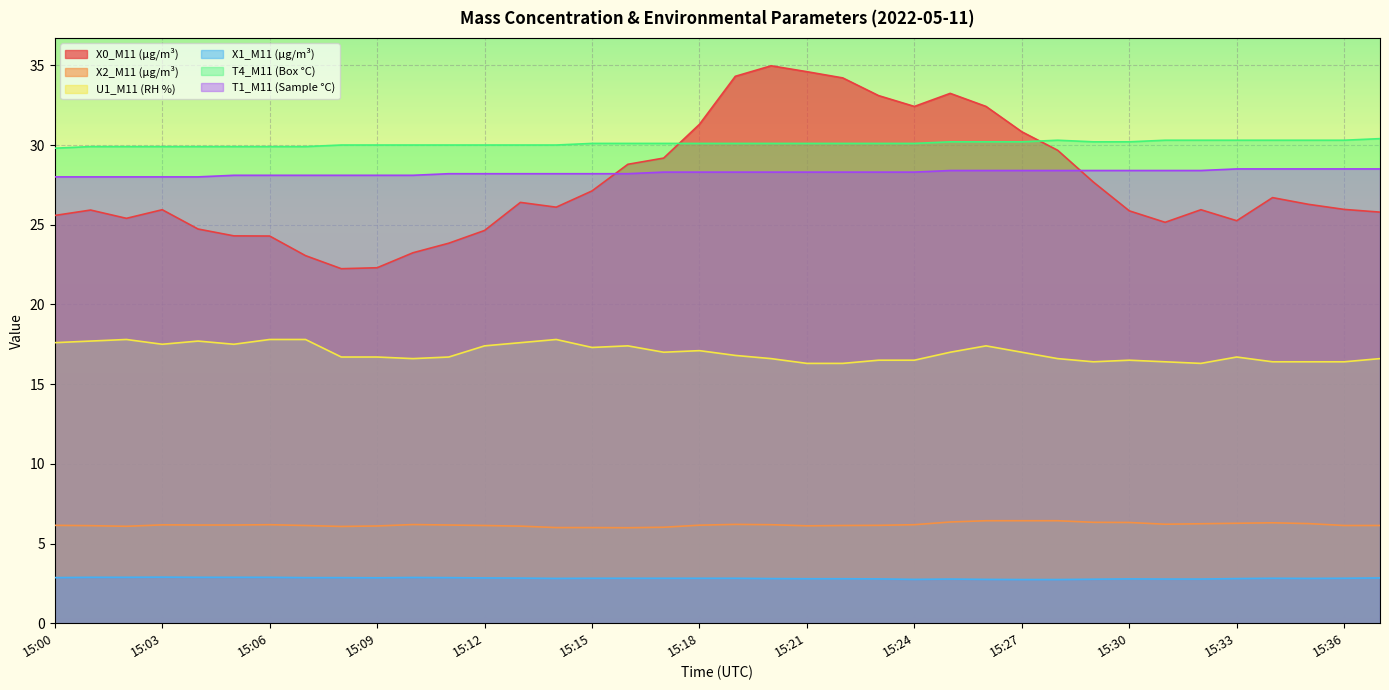

True or false: X1_M11 (μg/m³) and X2_M11 (μg/m³) cross at least once.

False